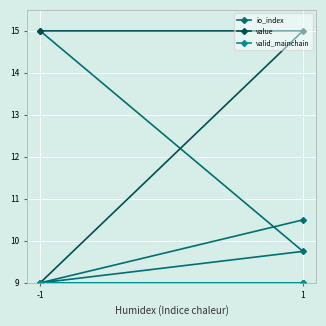

How many data points in value are less than 15?

2